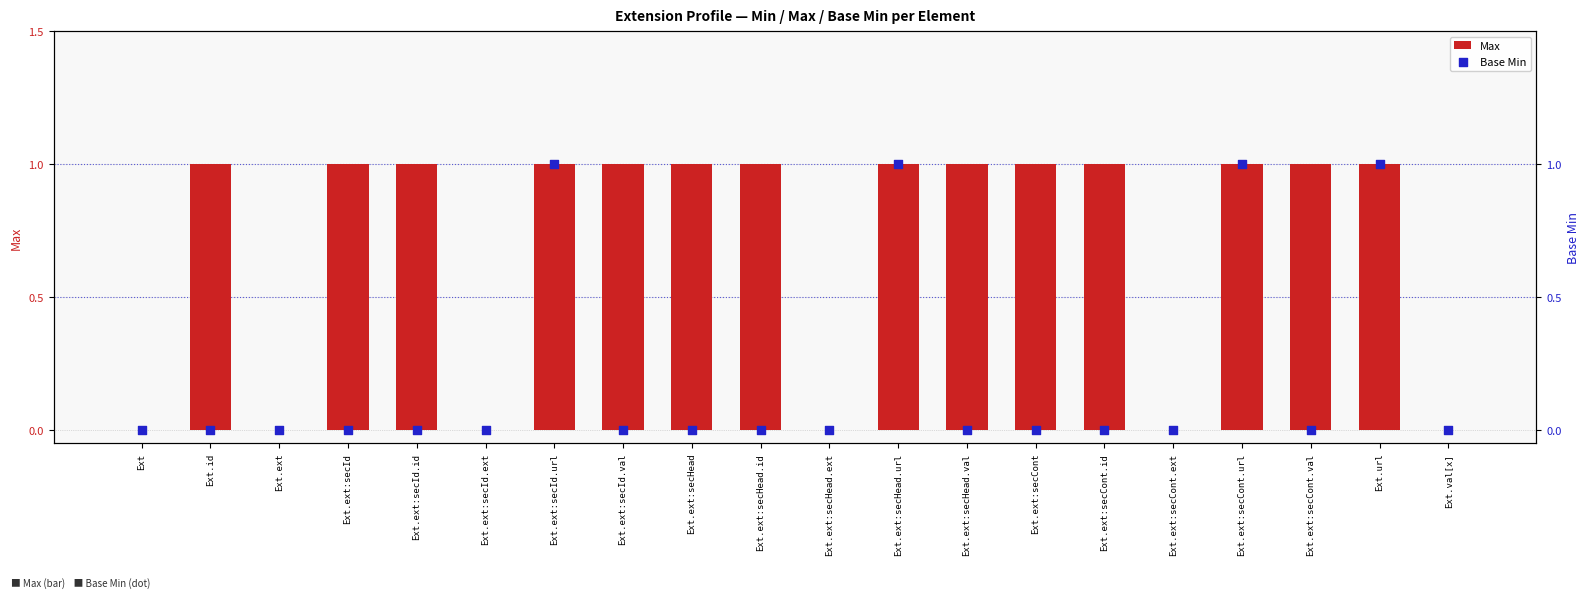

What is the total value across all series at Ext.id?

1